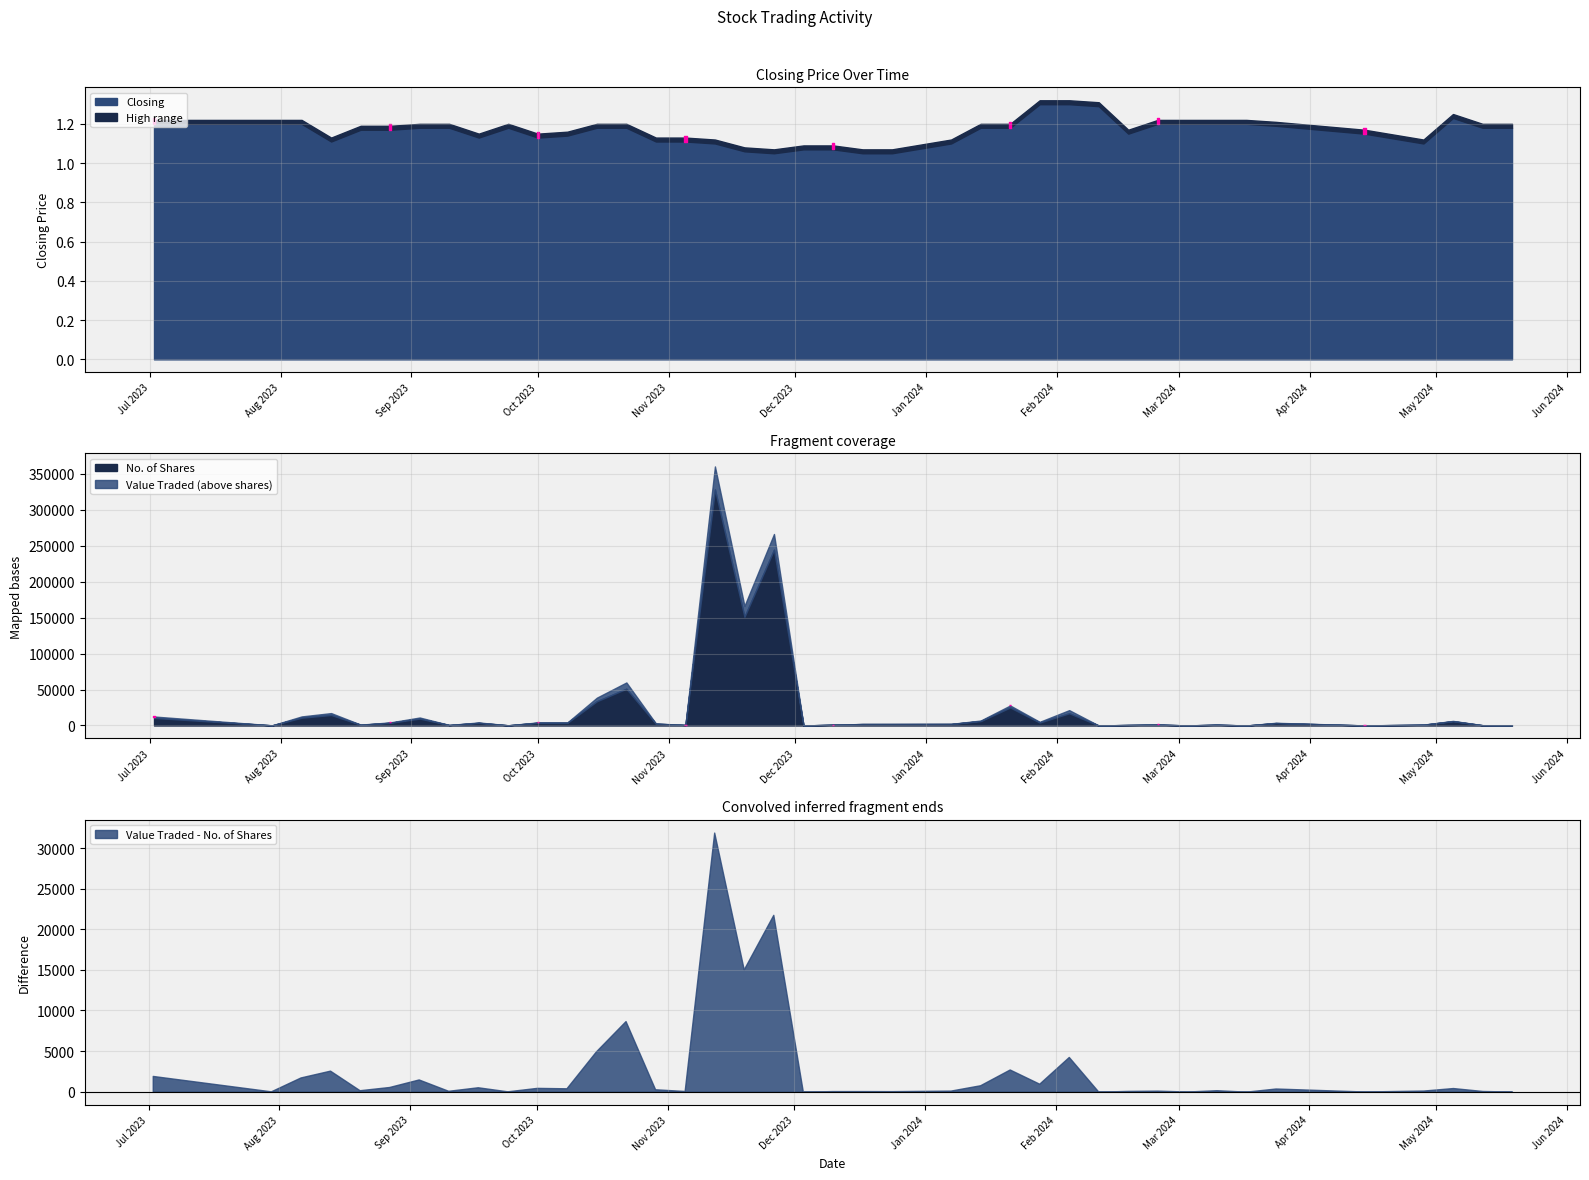

What is the average value of the Closing series?

1.2